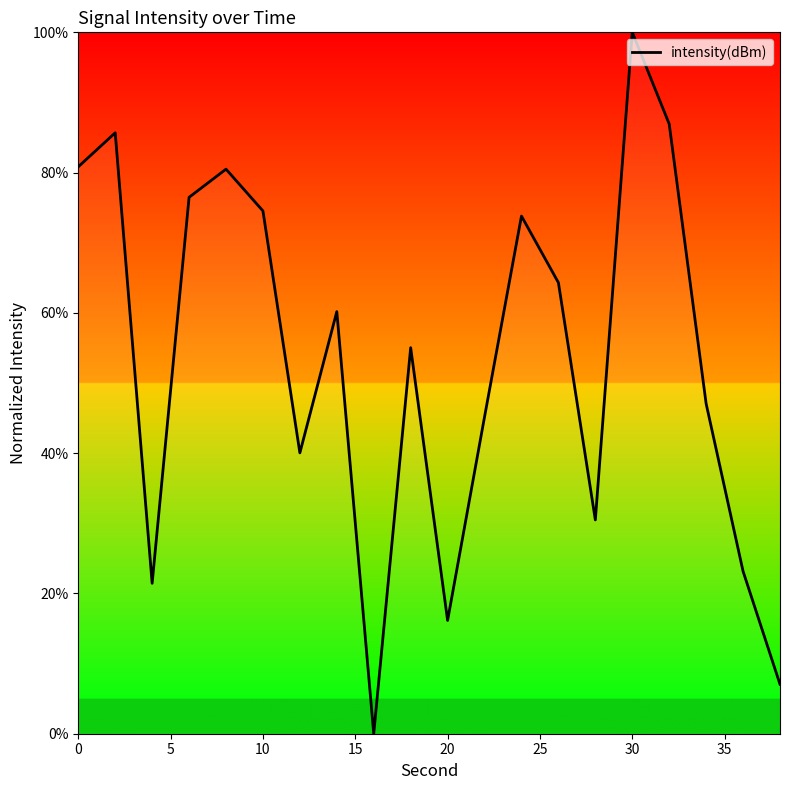

What is the difference between the maximum and minimum values?

100.0